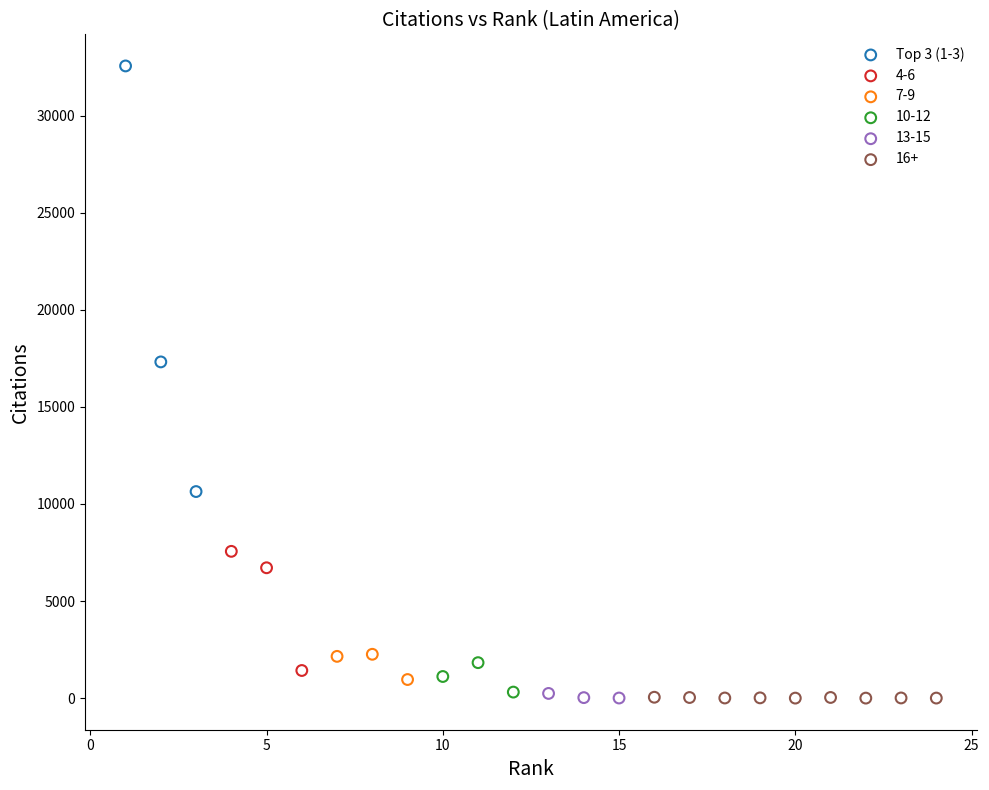

Which series reaches the maximum Y coordinate?

Top 3 (1-3)